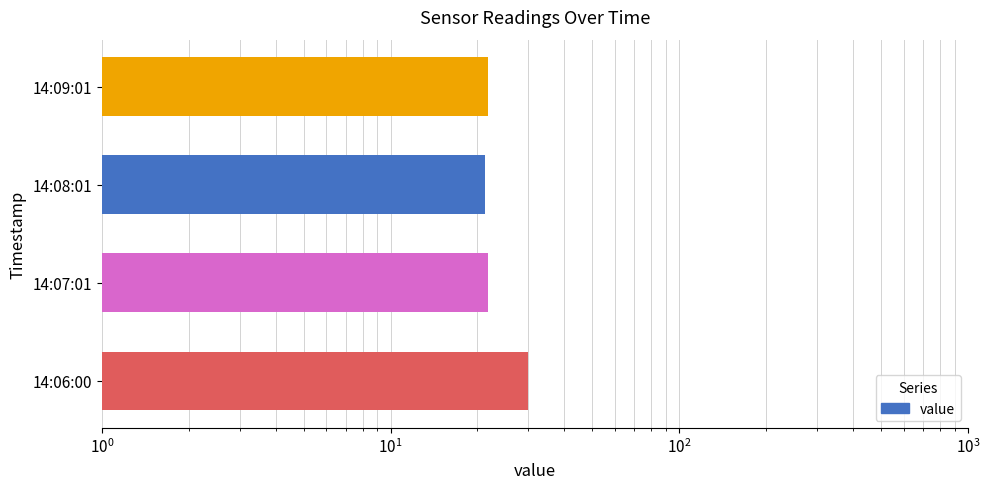

What is the smallest value displayed?

21.2